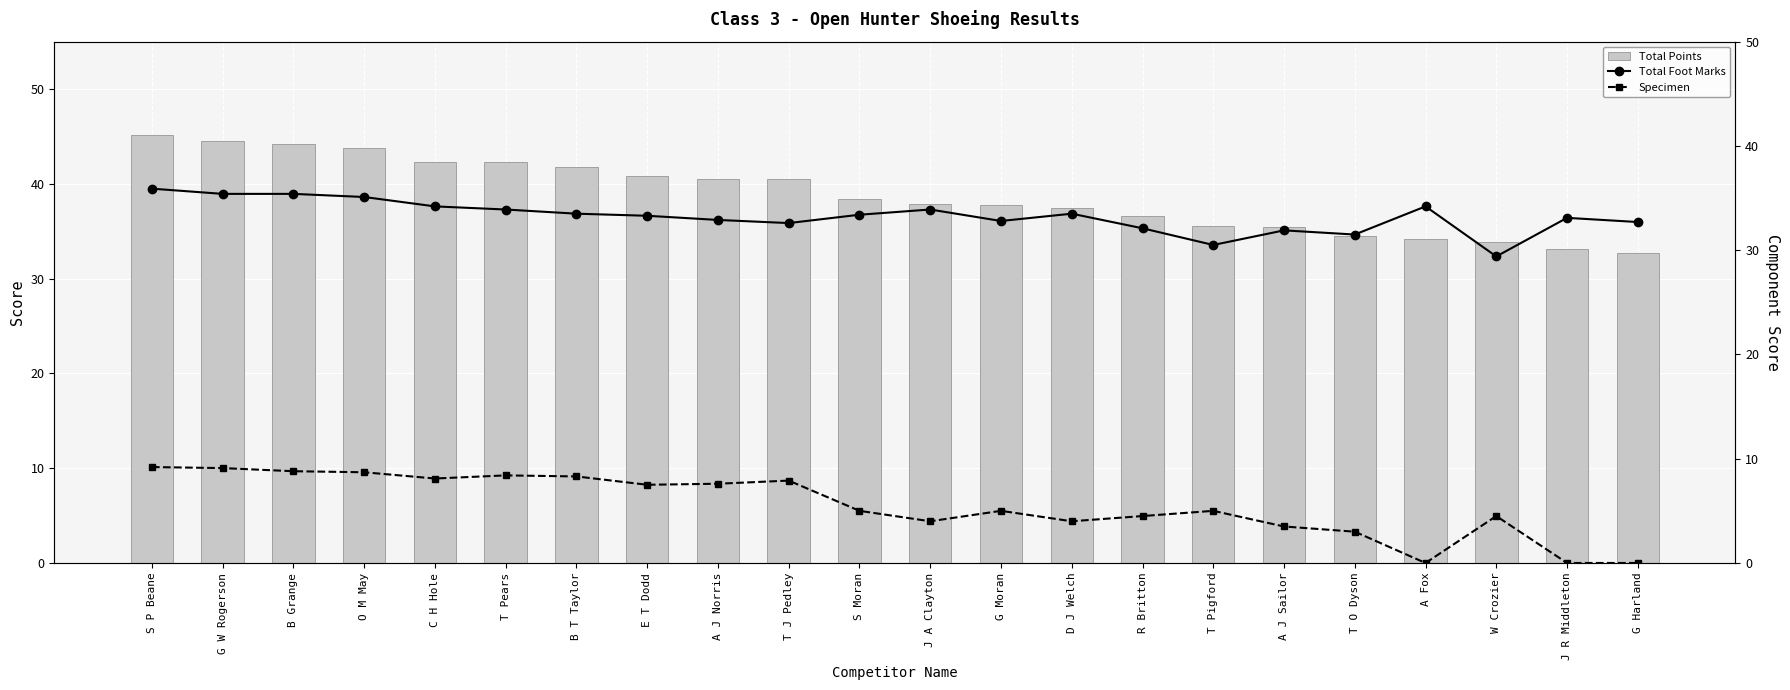

What is the approximate value of Total Foot Marks at T J Pedley?

32.6